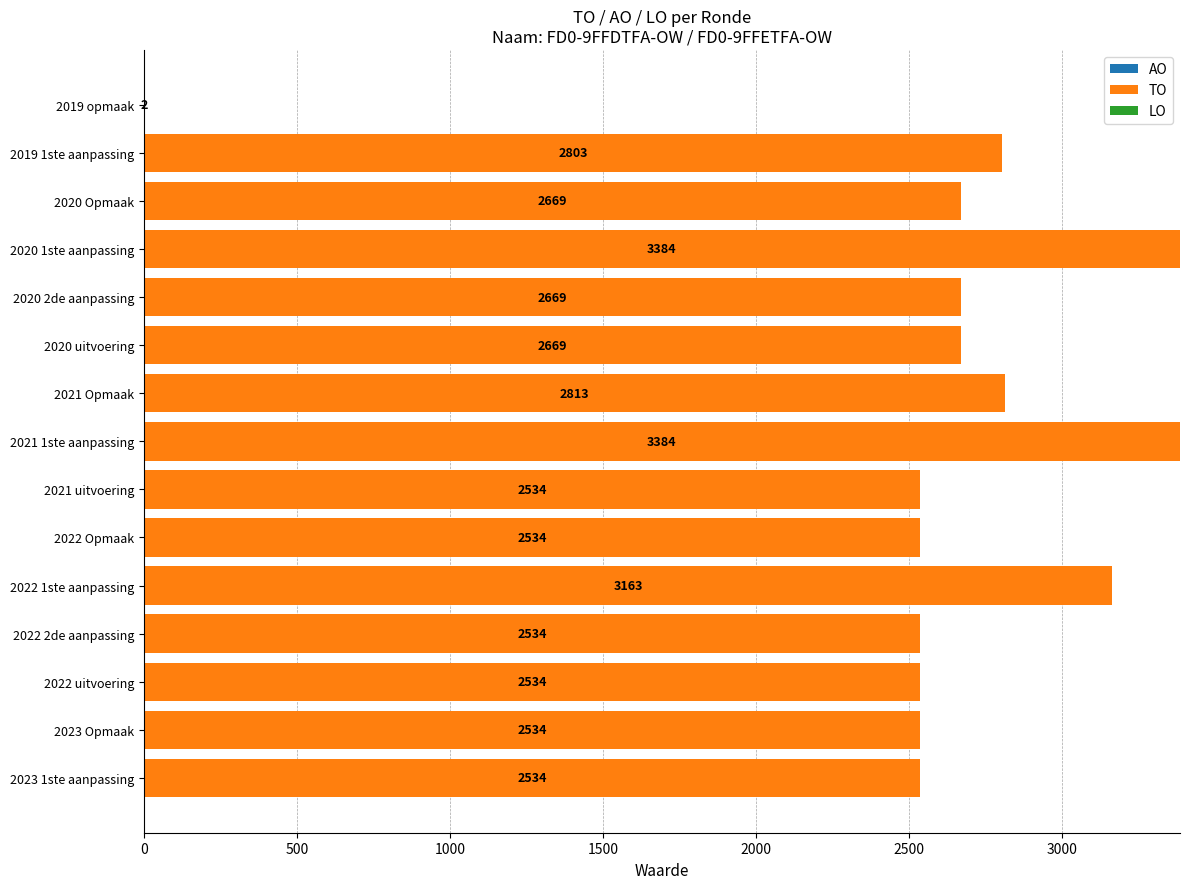

Is it true that the value at 2020 Opmaak is 2669?

True